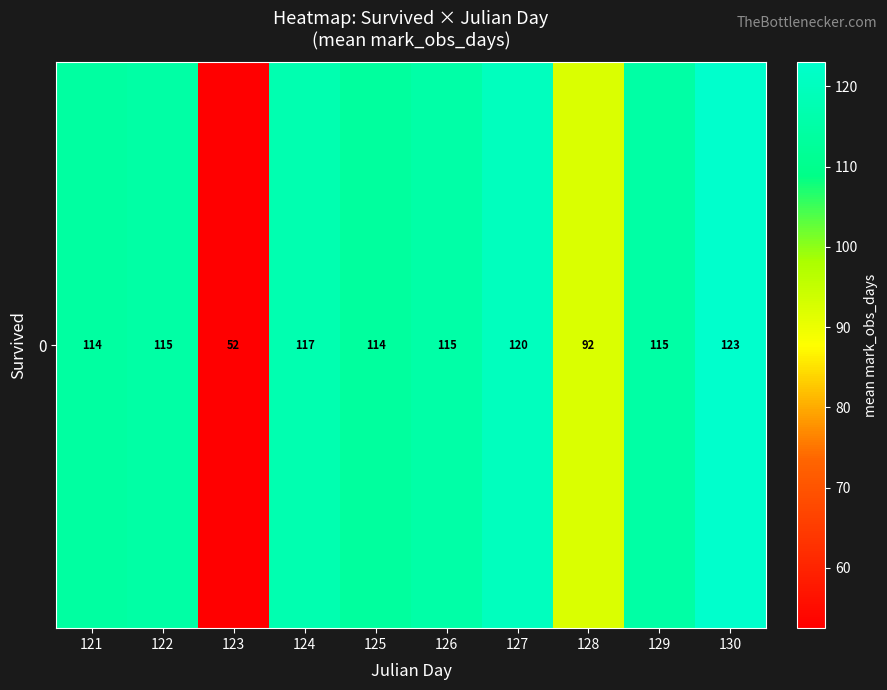

Reading left to right, list all the values displayed in this chart.

121=114.0	122=115.0	123=52.5	124=117.0	125=113.5	126=115.4	127=120.0	128=92.2	129=114.8	130=123.0